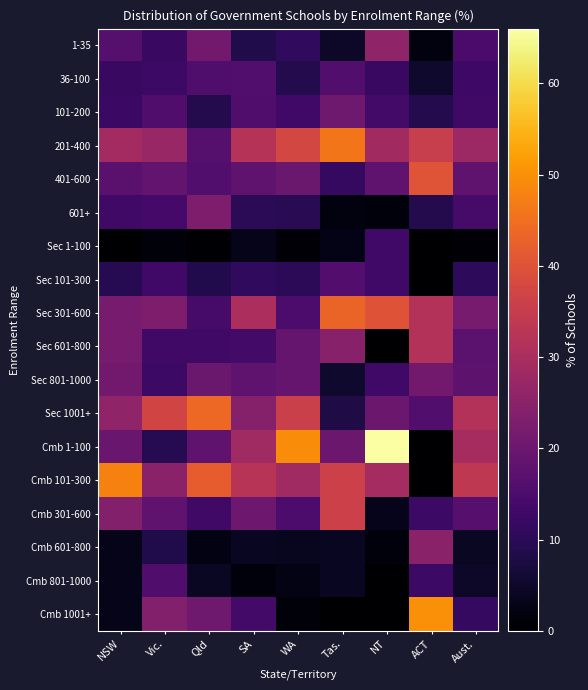

At which category does the chart reach its minimum across all series?

NSW